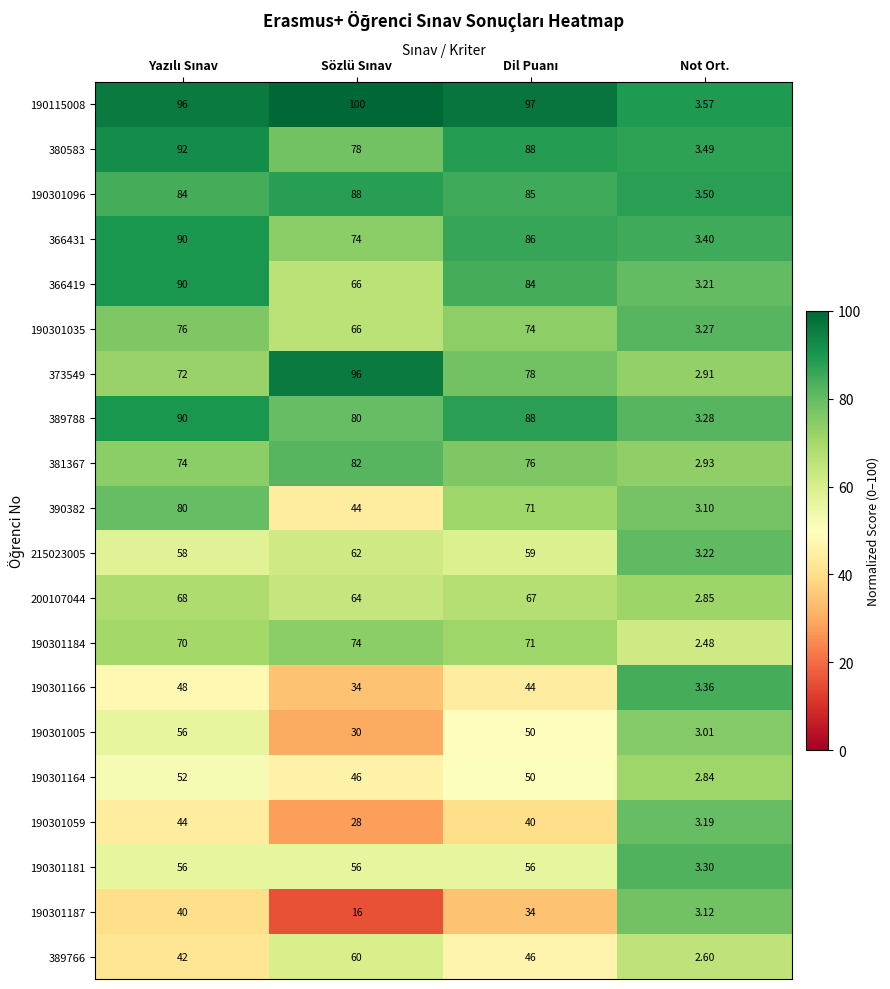

What is the spread (max minus min) of values at Not Ort.?

1.1